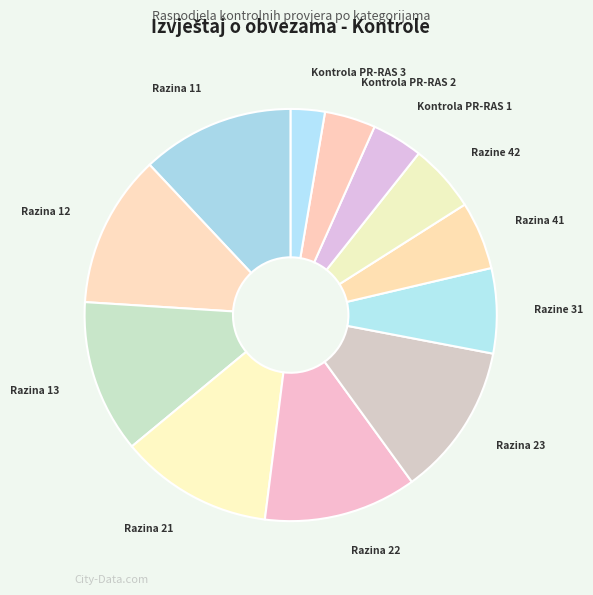

How many slices are in this pie chart?

12